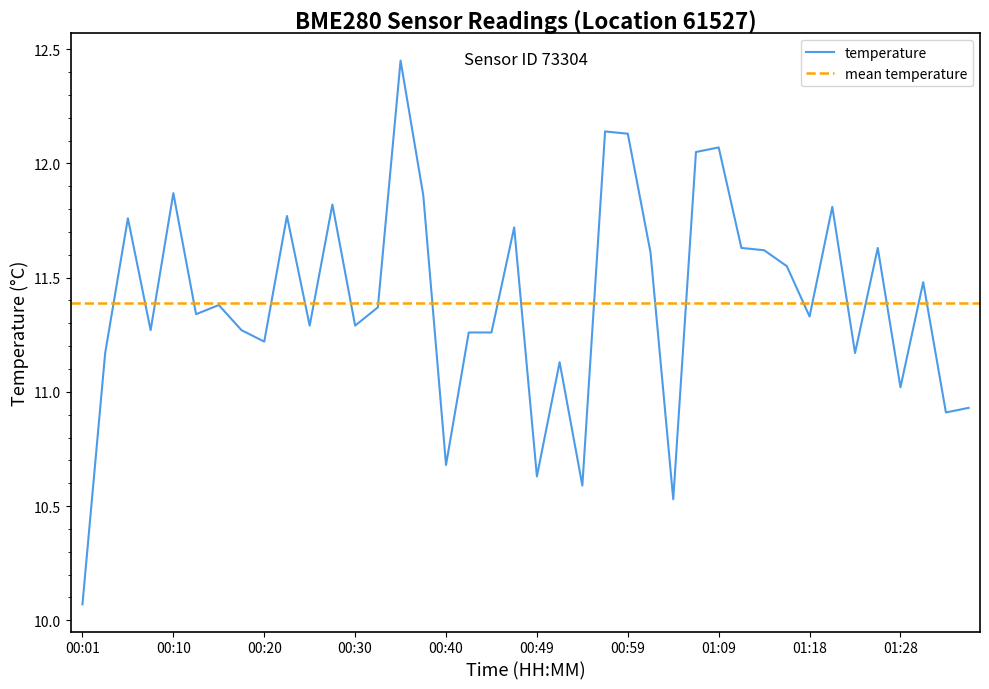

What is the label of the 30th point from the right?

00:25